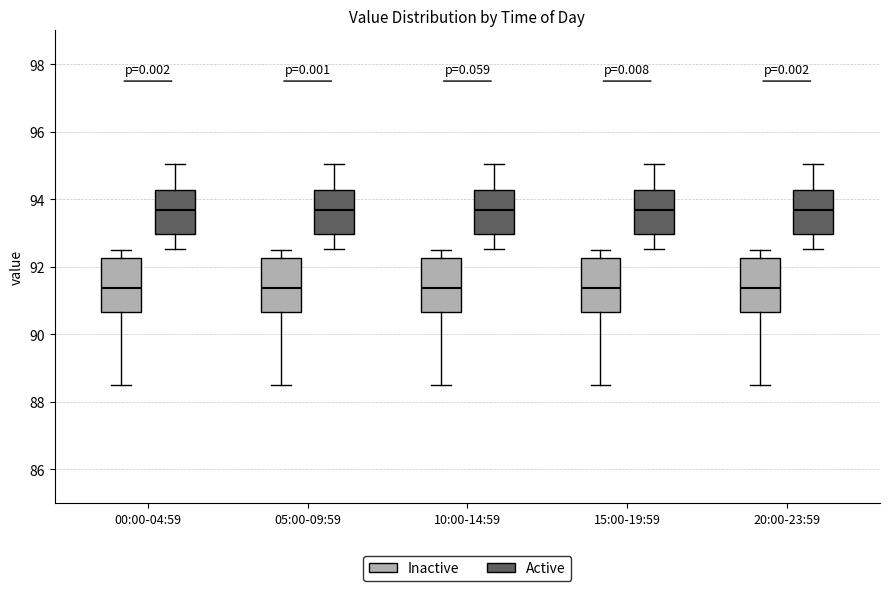

Where is the lower edge of the box for 05:00-09:59 (Active) on the y-axis? The values are not printed on the chart, so give them approximately, as read against the axis.

93.0